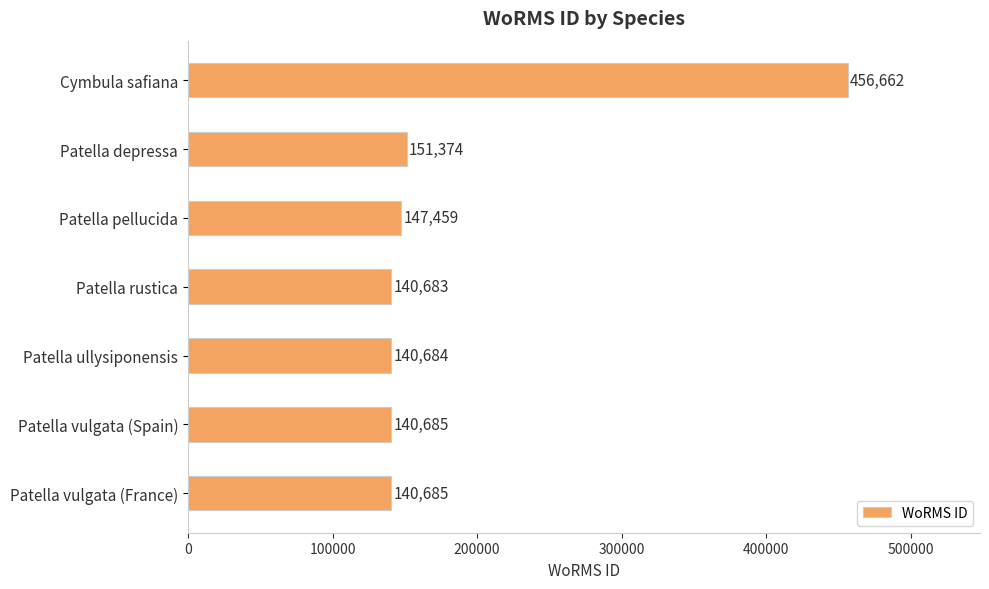

How many bars are there in total?

7